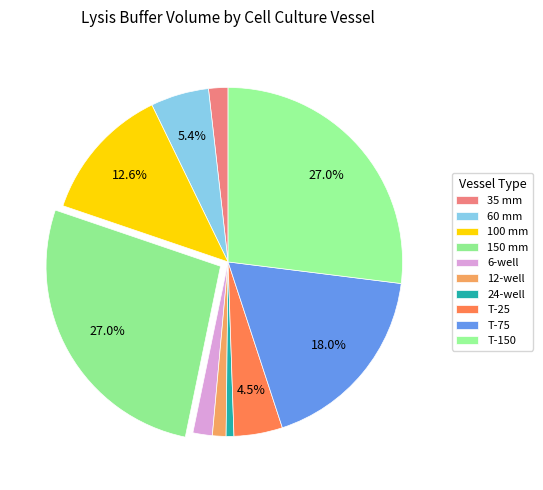

Count the number of slices in the pie.

10